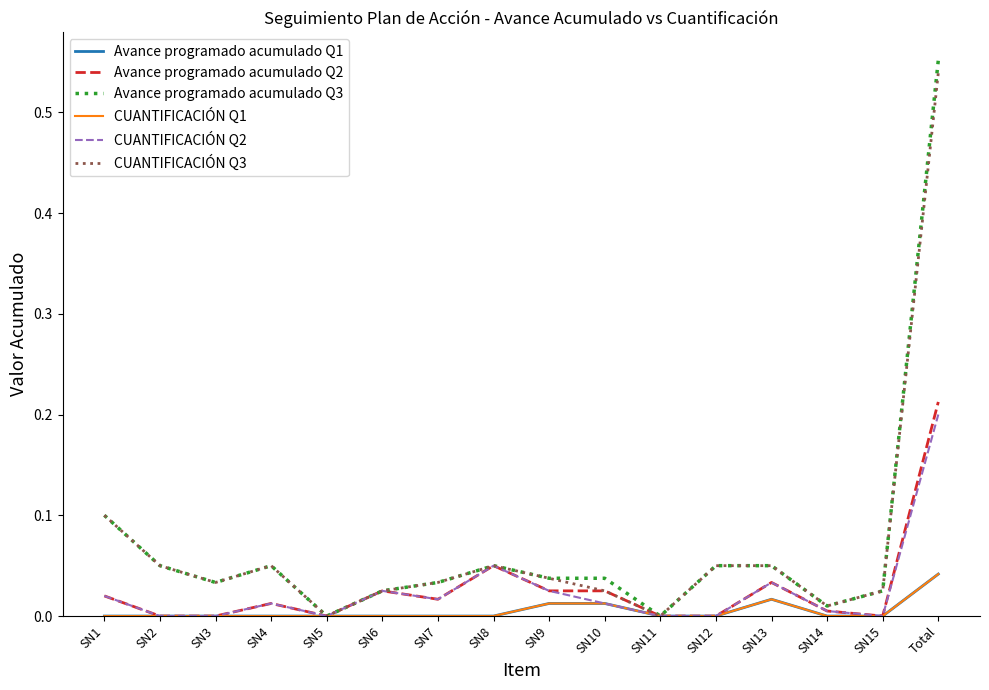

Reading left to right, what are all the values shown in this chart?

Avance programado acumulado Q1: 0.0	0.0	0.0	0.0	0.0	0.0	0.0	0.0	0.0	0.0	0.0	0.0	0.0	0.0	0.0	0.0
Avance programado acumulado Q2: 0.0	0.0	0.0	0.0	0.0	0.0	0.0	0.1	0.0	0.0	0.0	0.0	0.0	0.0	0.0	0.2
Avance programado acumulado Q3: 0.1	0.1	0.0	0.1	0.0	0.0	0.0	0.1	0.0	0.0	0.0	0.1	0.1	0.0	0.0	0.6
CUANTIFICACIÓN Q1: 0.0	0.0	0.0	0.0	0.0	0.0	0.0	0.0	0.0	0.0	0.0	0.0	0.0	0.0	0.0	0.0
CUANTIFICACIÓN Q2: 0.0	0.0	0.0	0.0	0.0	0.0	0.0	0.1	0.0	0.0	0.0	0.0	0.0	0.0	0.0	0.2
CUANTIFICACIÓN Q3: 0.1	0.1	0.0	0.1	0.0	0.0	0.0	0.1	0.0	0.0	0.0	0.1	0.1	0.0	0.0	0.5